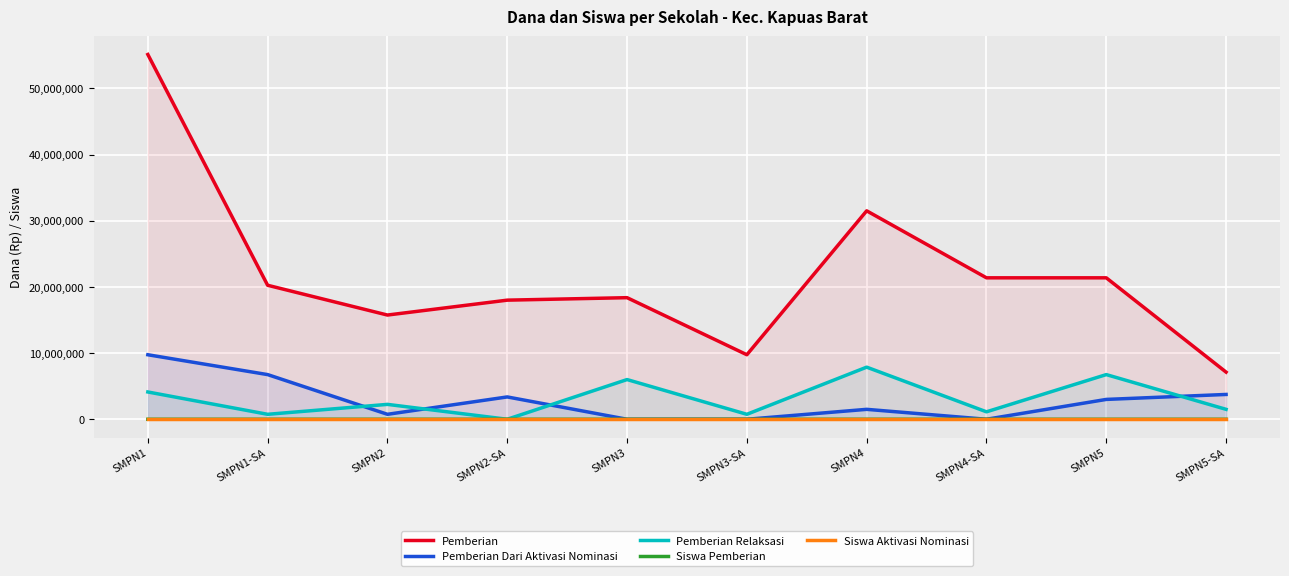

How many values in the Pemberian series exceed 20250000?

4